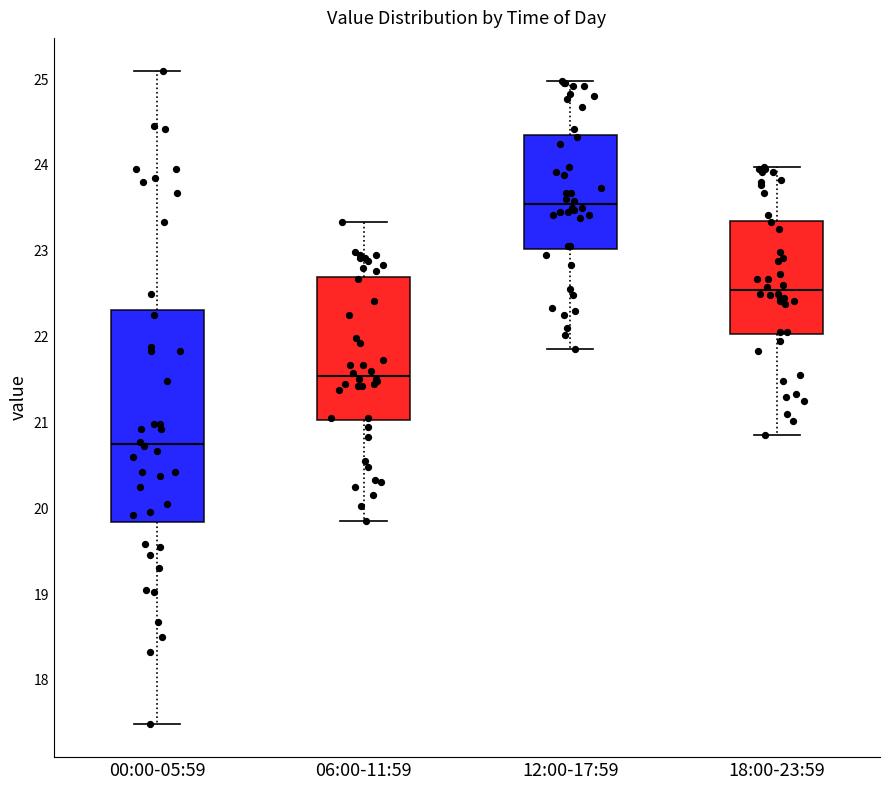

Which box has the lowest median line?

00:00-05:59